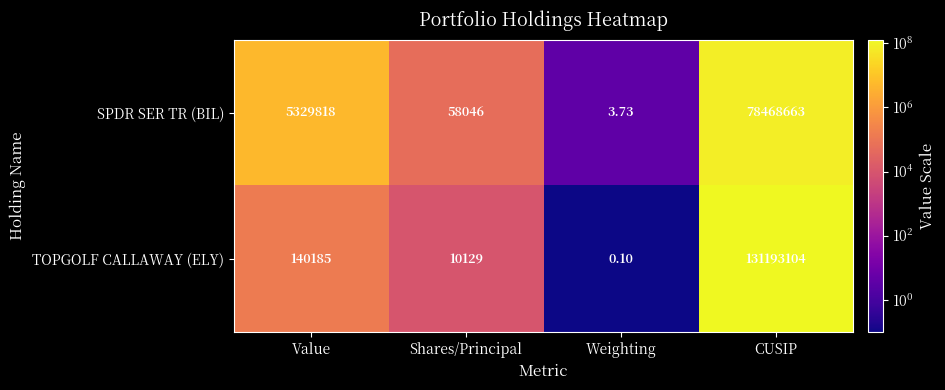

Which category has the highest value in the SPDR SER TR (BIL) series?

CUSIP